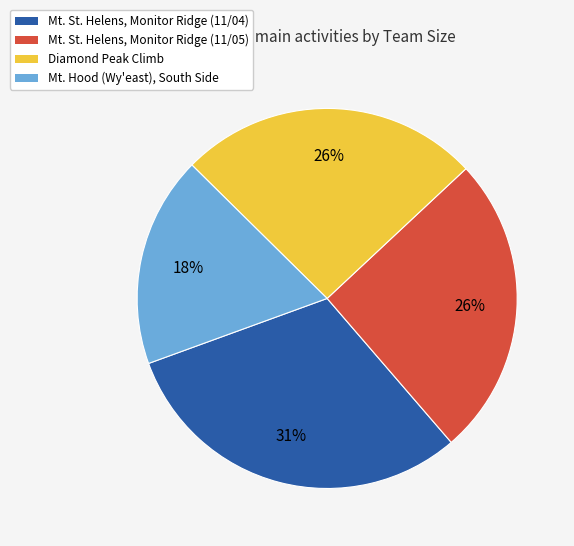

Combined, do Mt. St. Helens, Monitor Ridge (11/05) and Mt. St. Helens, Monitor Ridge (11/04) account for over 50%?

Yes